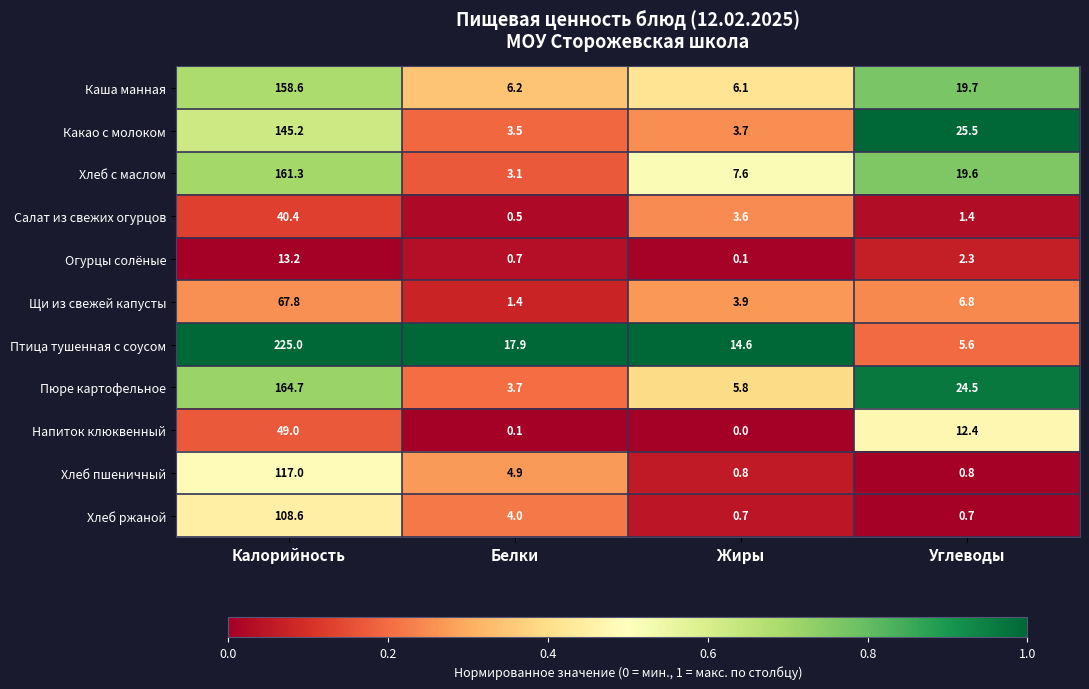

The value of Пюре картофельное at Жиры is 5.8. True or false?

True